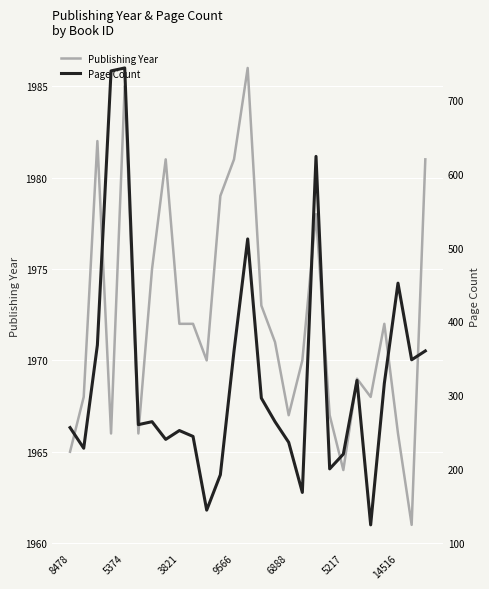

What is the value of the Page Count point at the 22nd from the left?

320